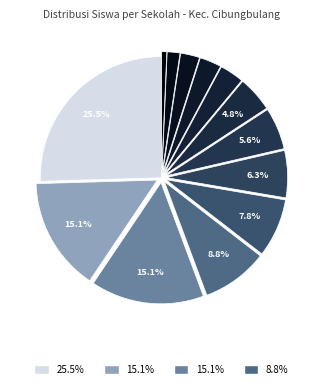

Count the number of slices in the pie.

13